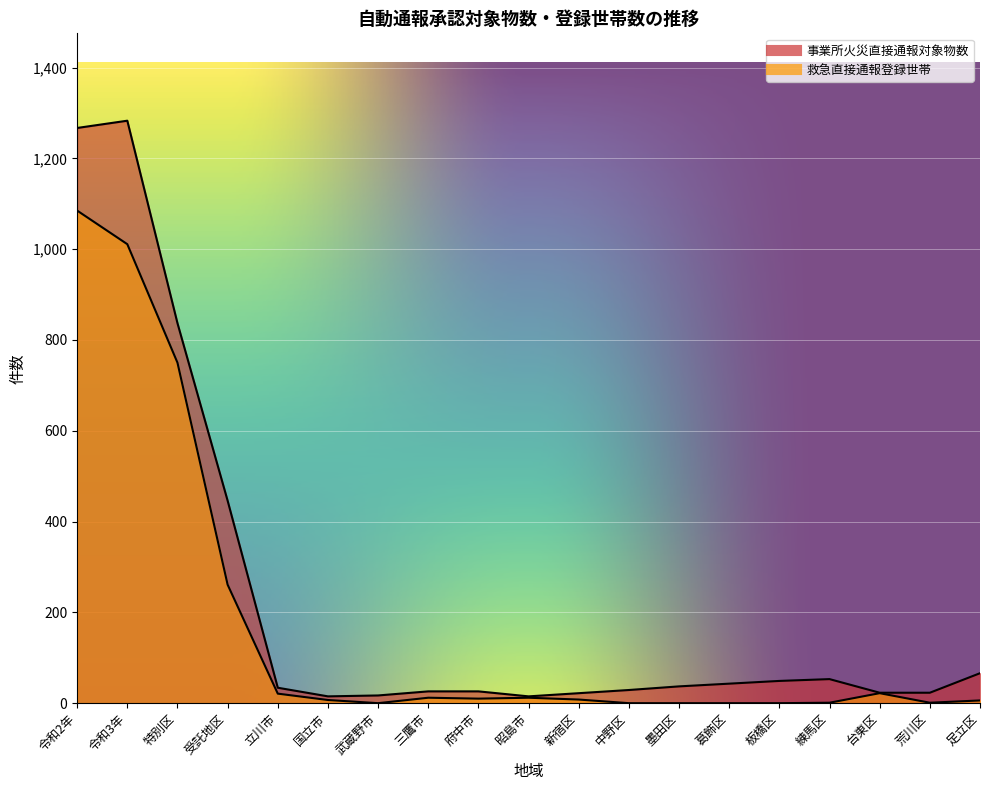

Which series has the widest spread of values?

事業所火災直接通報対象物数